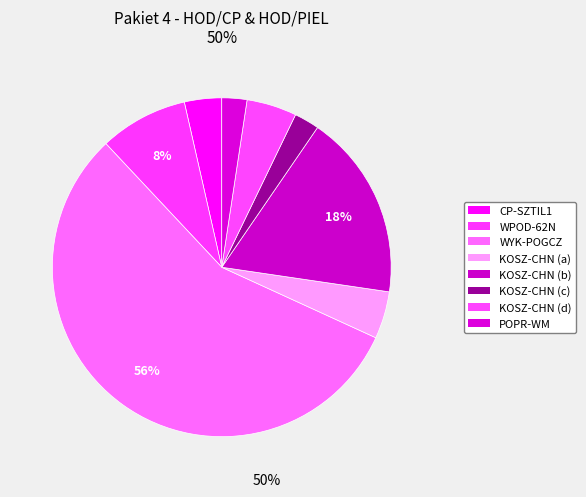

Does any single category account for the majority?

Yes